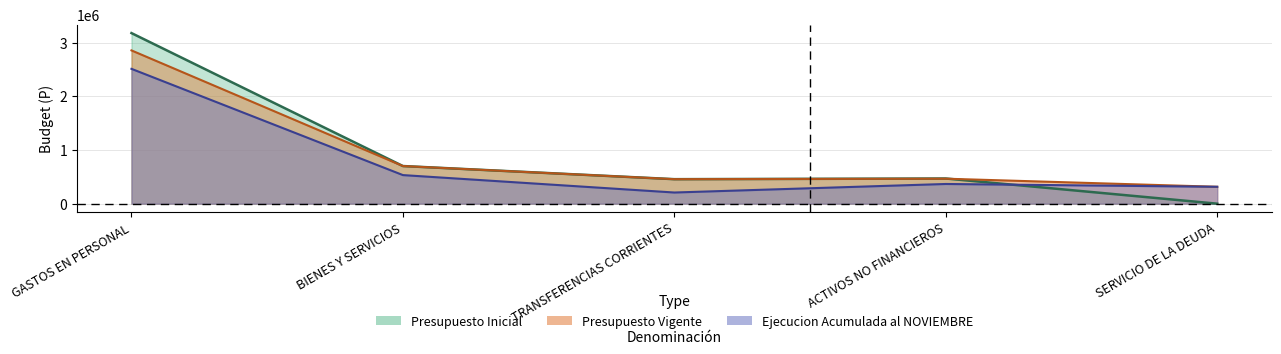

Count the number of data series in this chart.

3